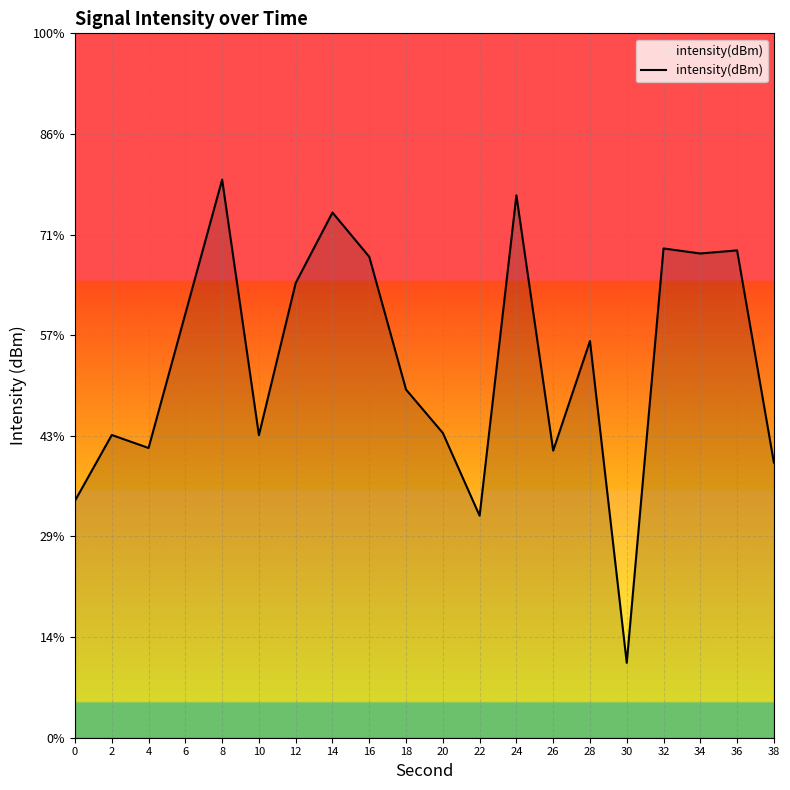

The chart shows a value of -45.3 at 22. True or false?

False